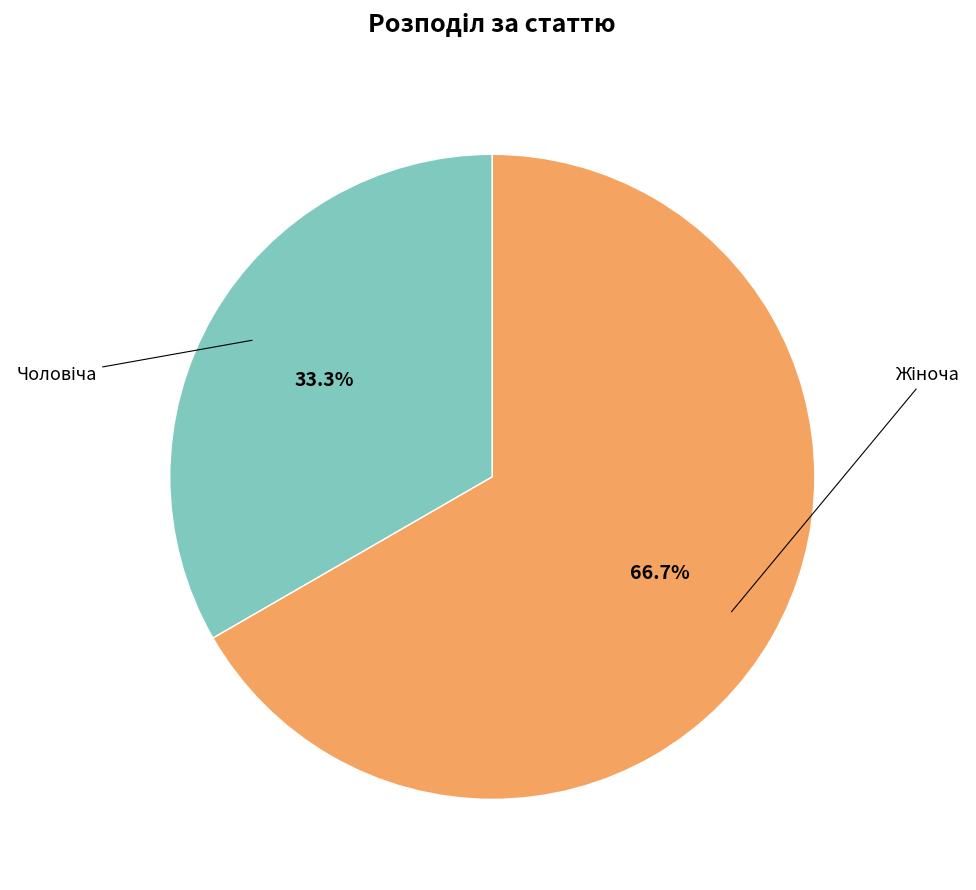

Does any single category account for the majority?

Yes